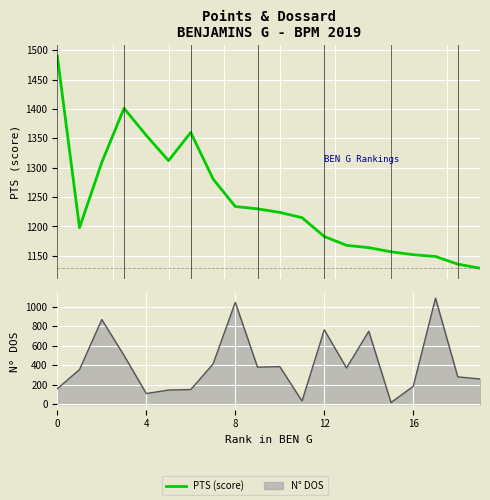

What is the smallest value displayed?

1129